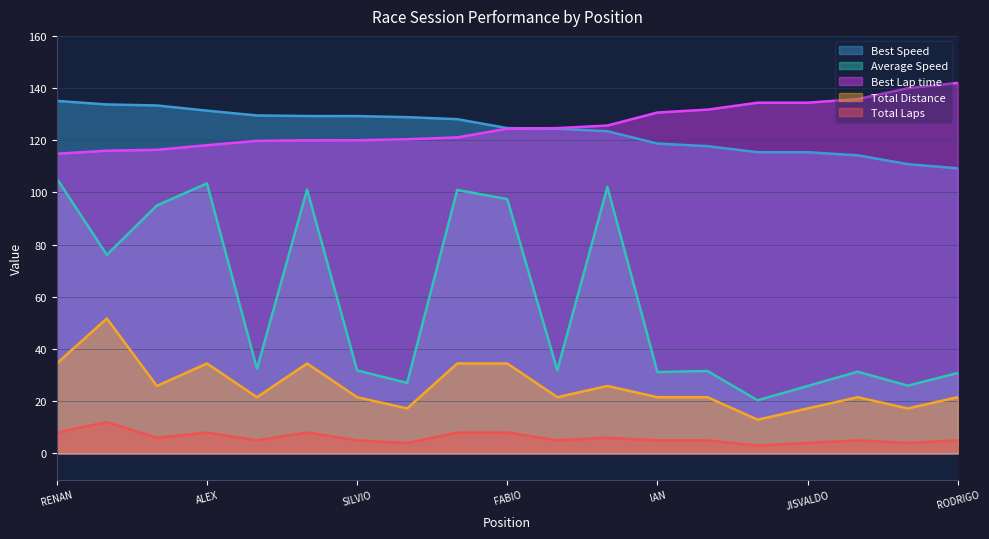

The value of Total Laps at ALEX is 8.0. True or false?

True